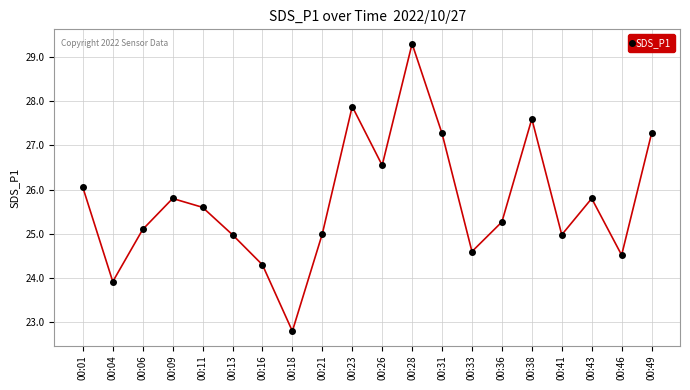

Does the chart have visible grid lines?

Yes